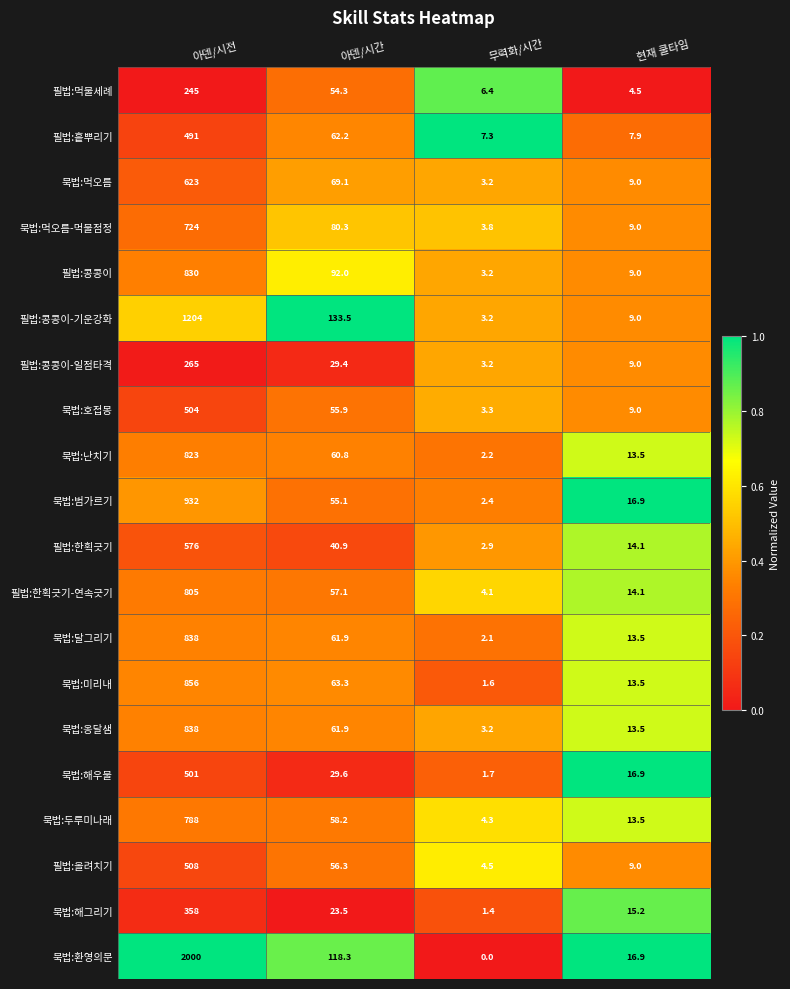

Which series changed the most between 아덴/시간 and 무력화/시간?

필법:콩콩이-기운강화